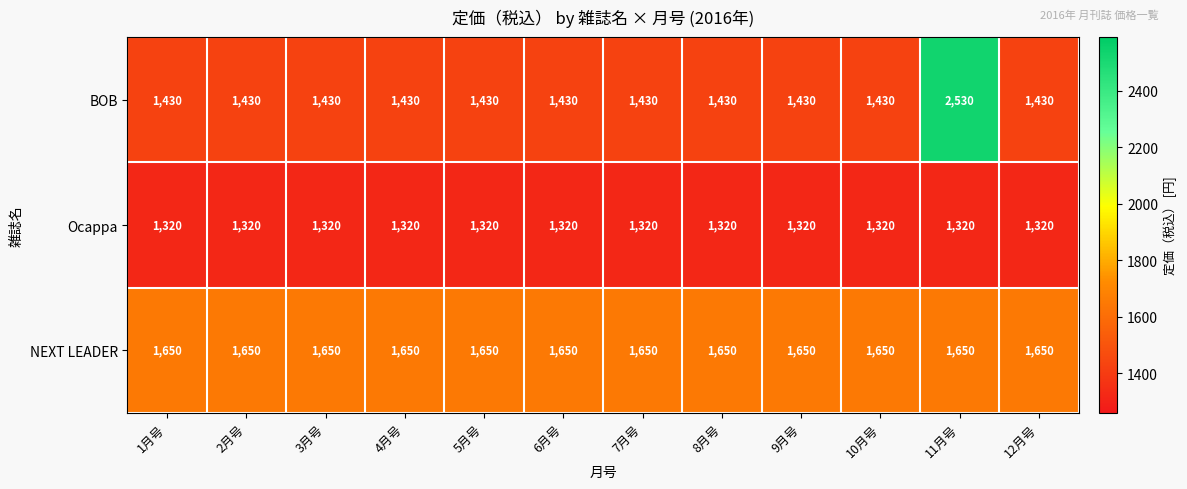

What is the maximum value shown in the chart?

2530